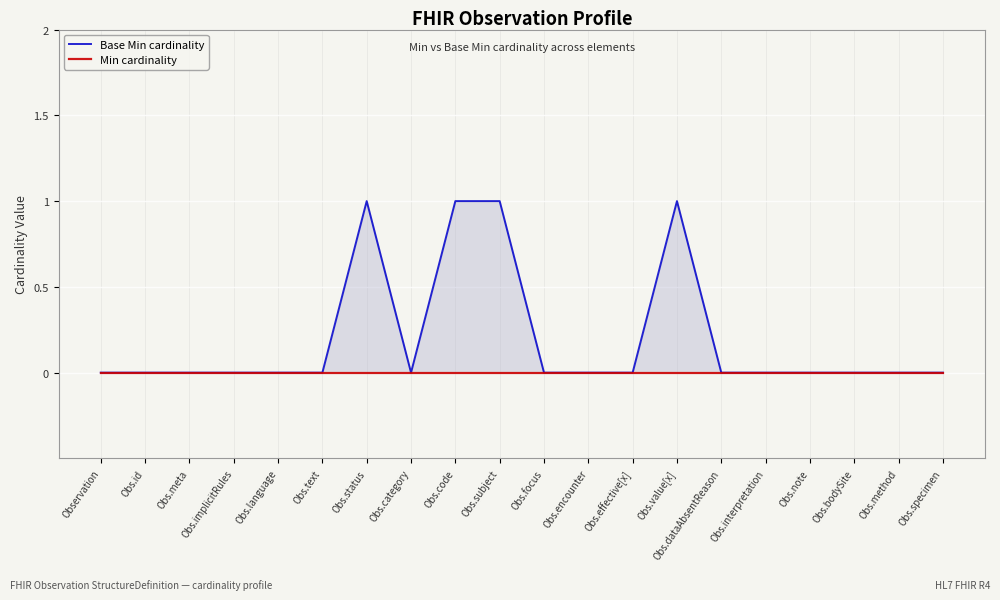

Which category has the lowest value in the Min cardinality series?

Observation